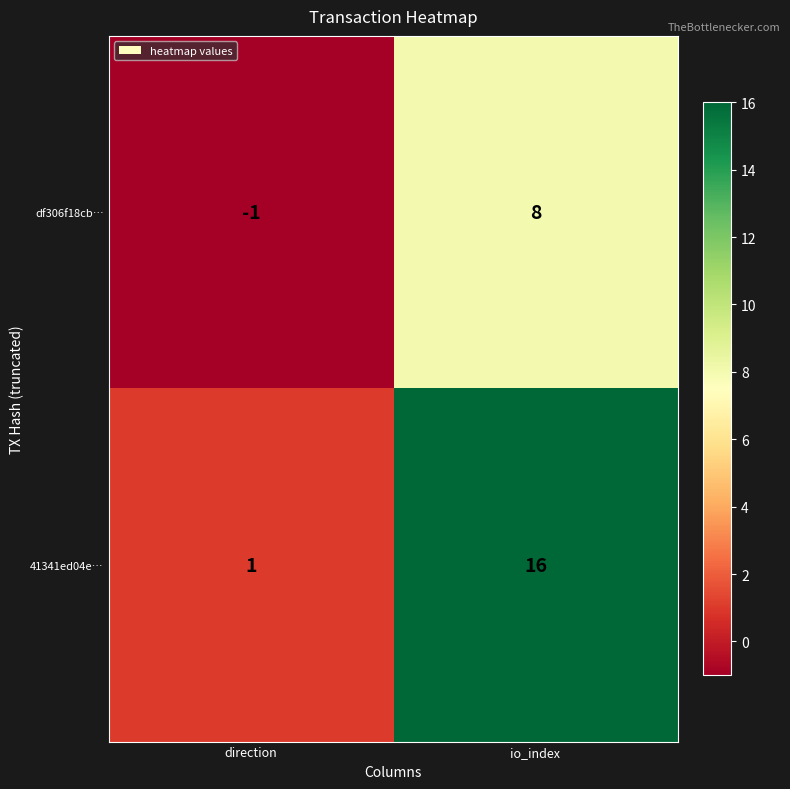

What is the sum of the 41341ed04e… values at io_index and direction?

17